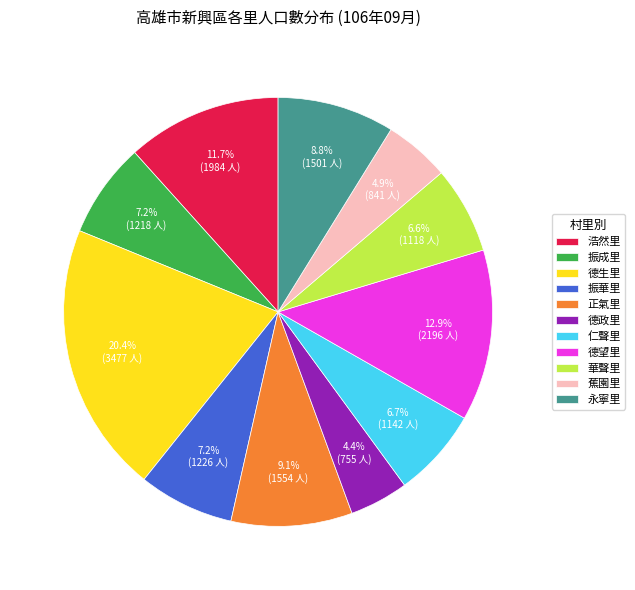

How many segments does this pie chart have?

11